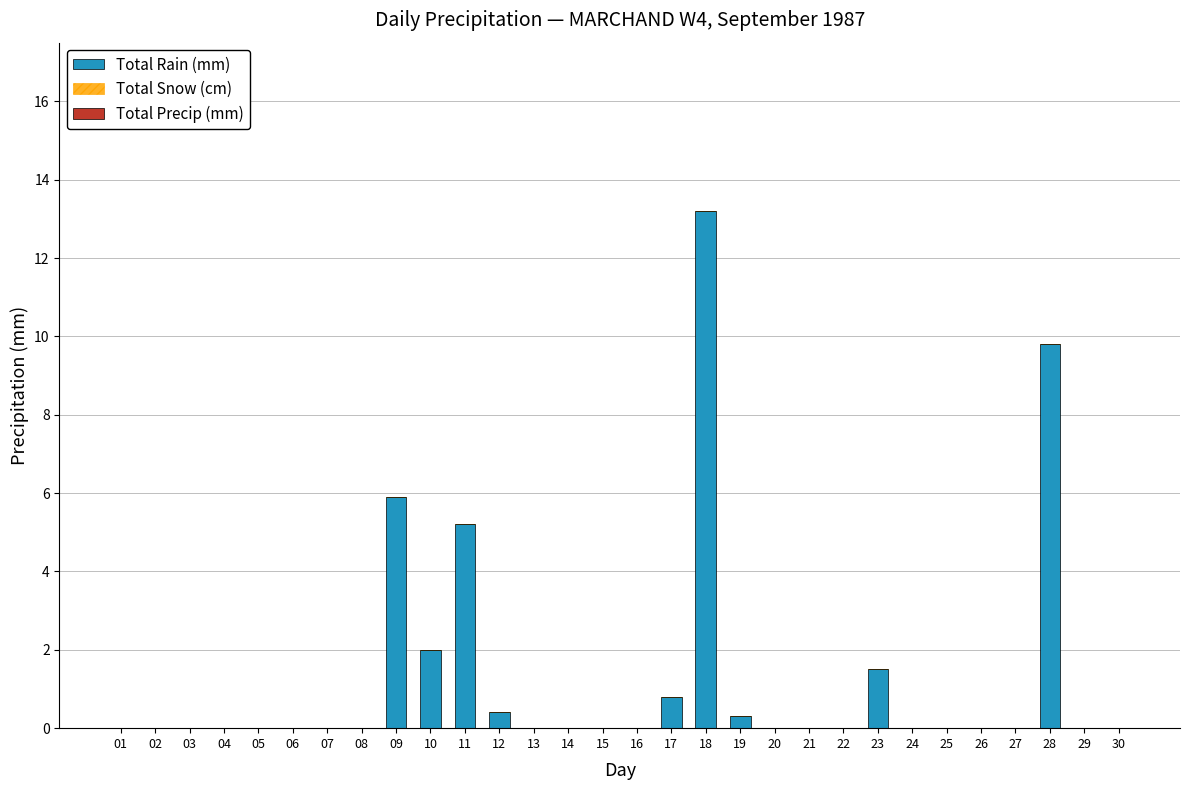

Which label corresponds to the largest value in the chart?

18